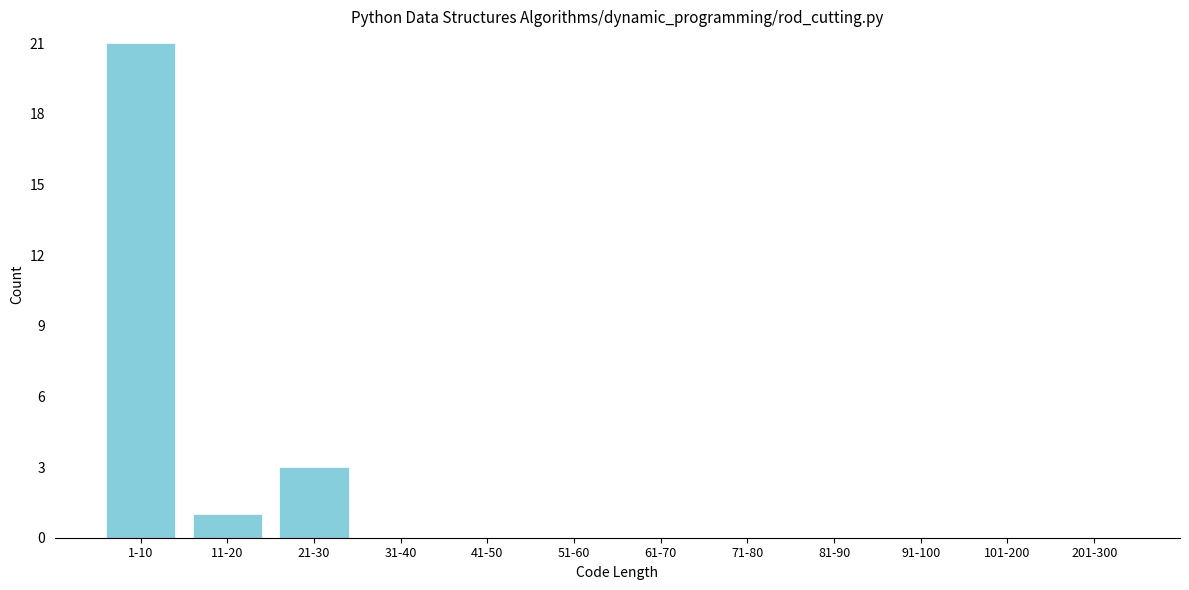

Reading right to left, list all the values displayed in this chart.

201-300=0	101-200=0	91-100=0	81-90=0	71-80=0	61-70=0	51-60=0	41-50=0	31-40=0	21-30=3	11-20=1	1-10=21